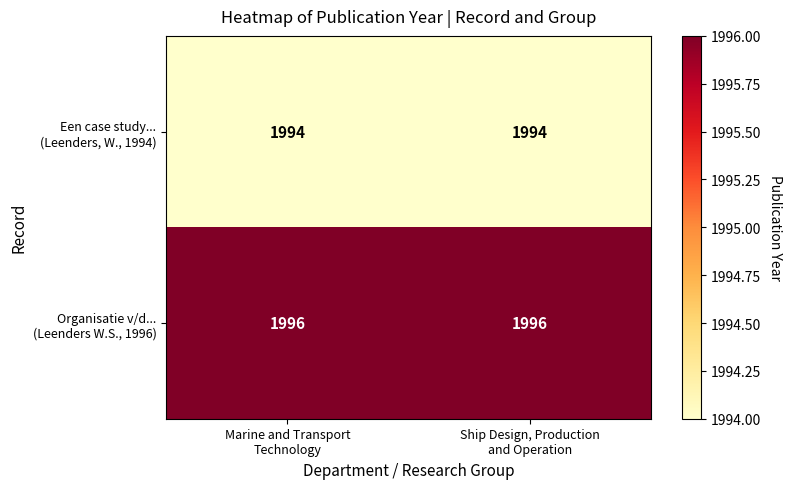

What is the maximum value shown in the chart?

1996